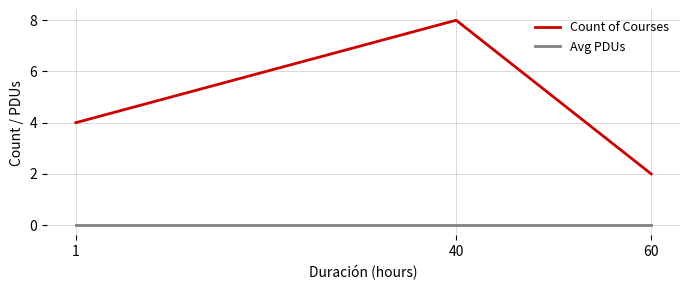

What are all the series names shown in the legend?

Count of Courses, Avg PDUs